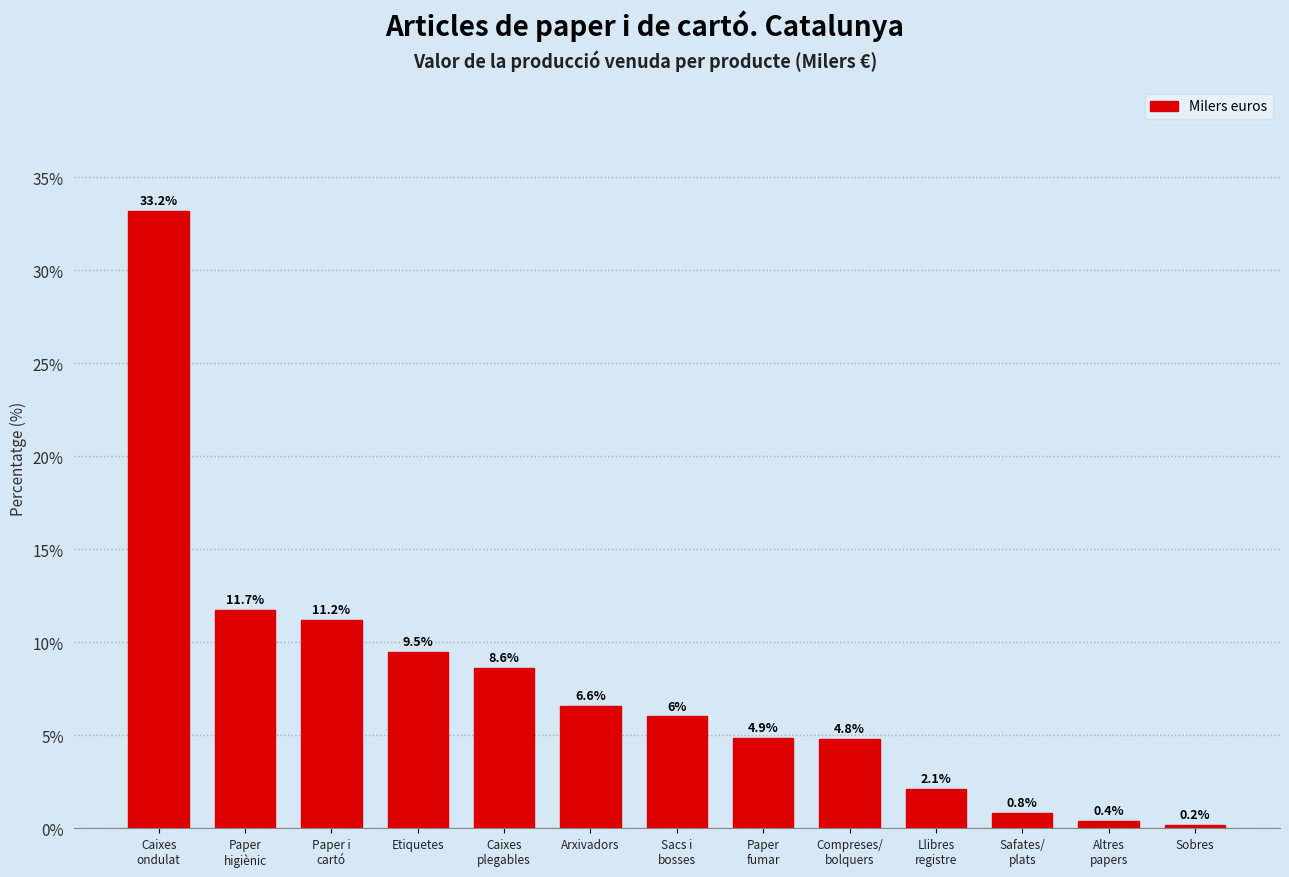

Reading left to right, what are all the values shown in this chart?

33.2	11.7	11.2	9.5	8.6	6.6	6.0	4.9	4.8	2.1	0.8	0.4	0.2